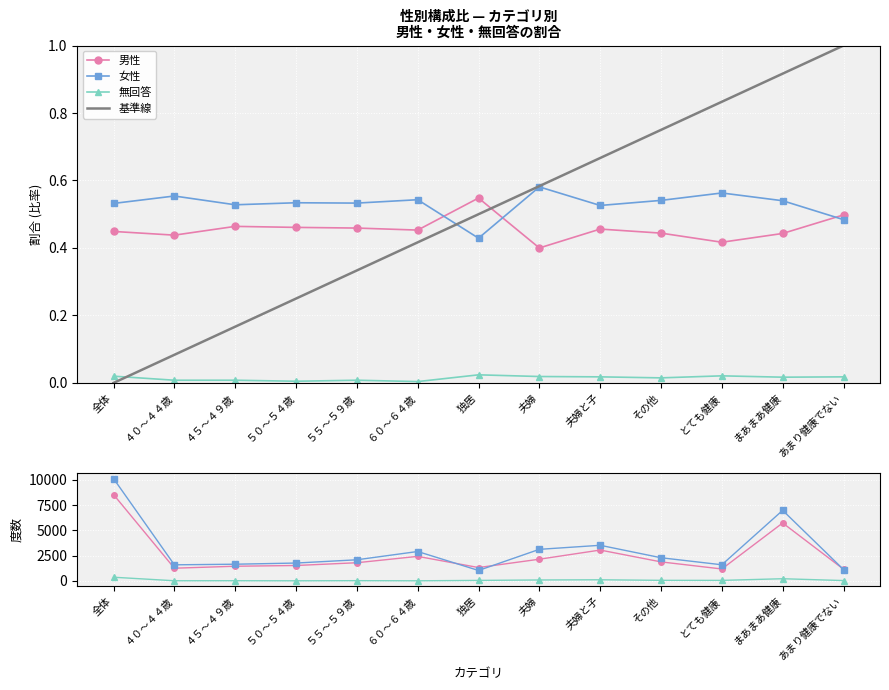

What is the label of the 9th point from the left?

夫婦と子